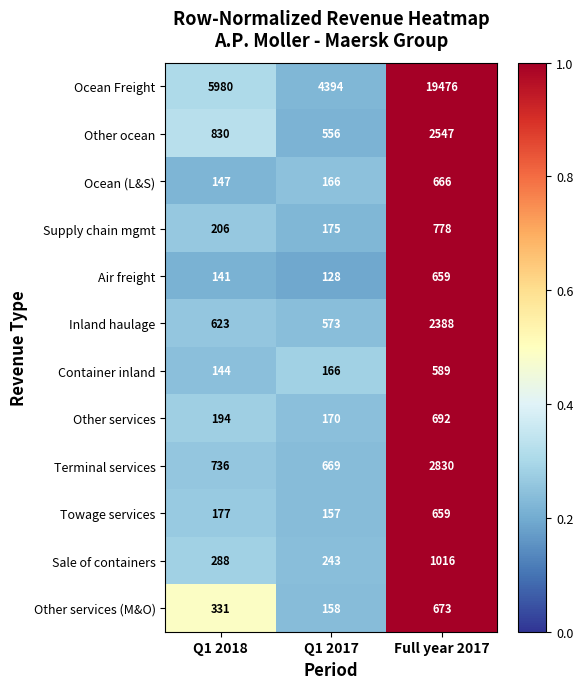

Rank the series at Q1 2018 from lowest to highest value.

Air freight, Container inland, Ocean (L&S), Towage services, Other services, Supply chain mgmt, Sale of containers, Other services (M&O), Inland haulage, Terminal services, Other ocean, Ocean Freight